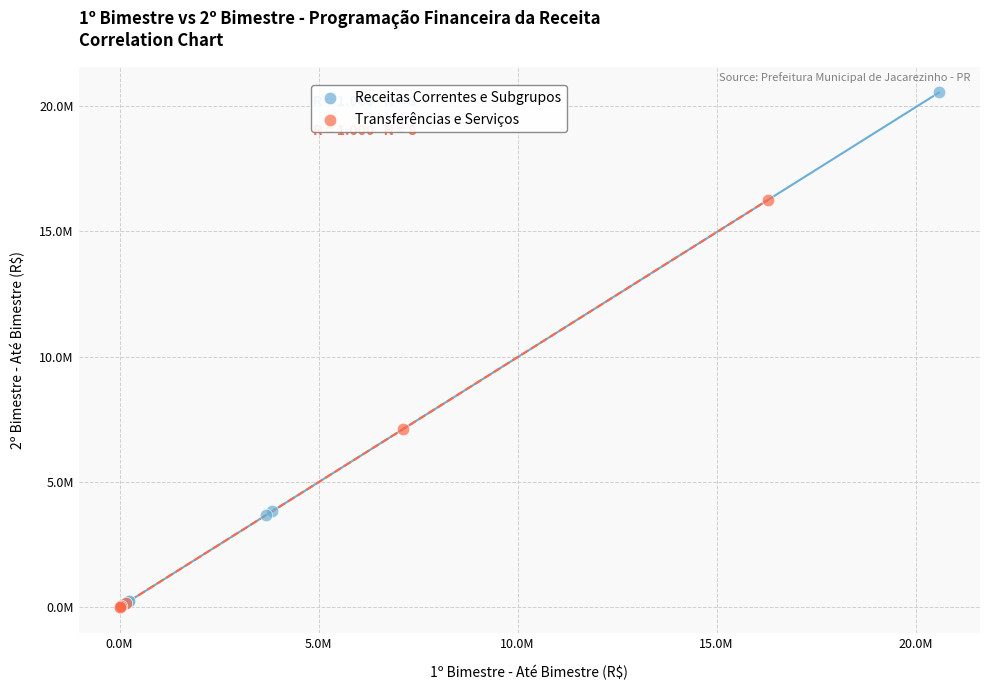

What are all the series names shown in the legend?

Receitas Correntes e Subgrupos, Transferências e Serviços